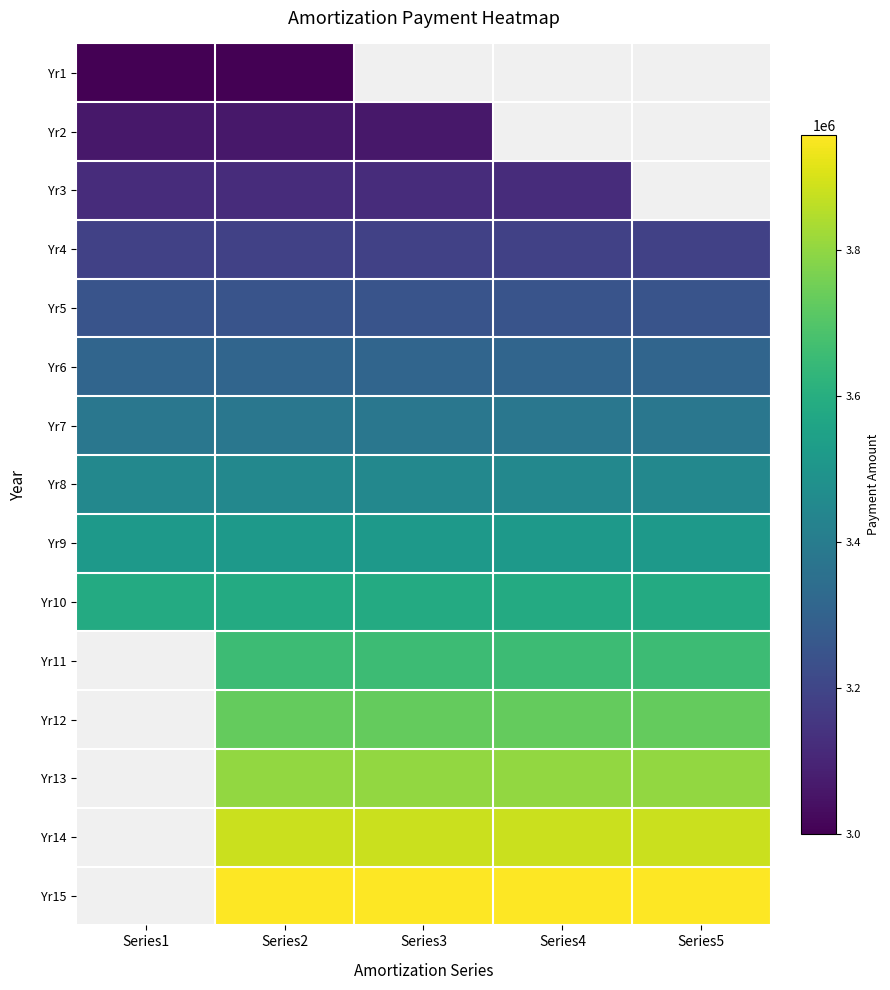

Rank the categories by Yr11 value from lowest to highest.

Series1, Series2, Series3, Series4, Series5